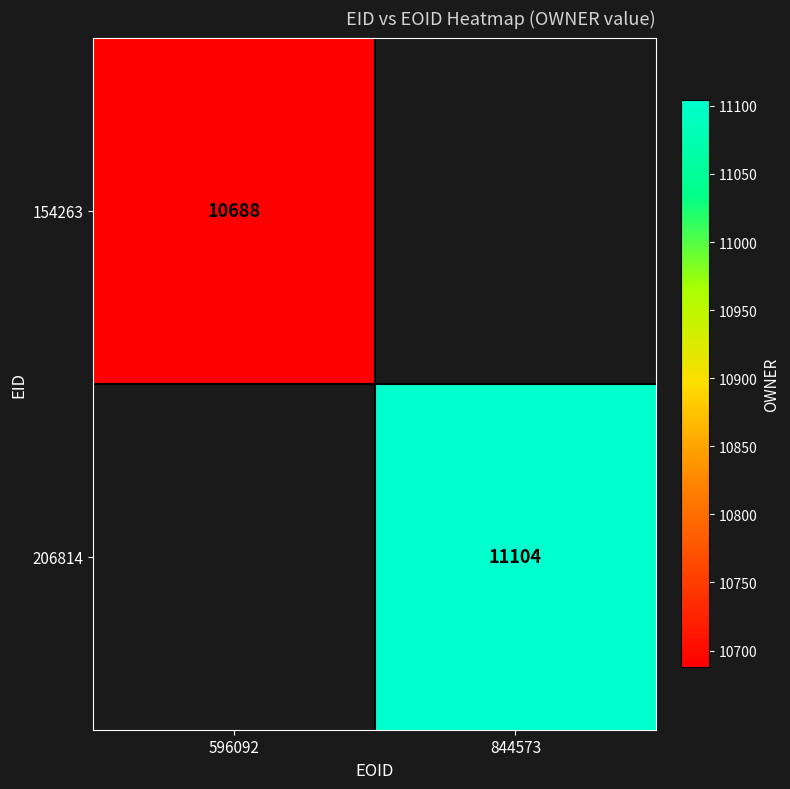

The 154263 series shows 17323 at 596092. True or false?

False